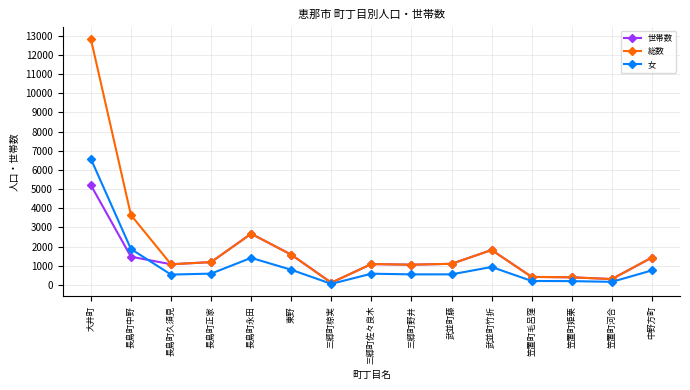

Does the chart have visible grid lines?

Yes